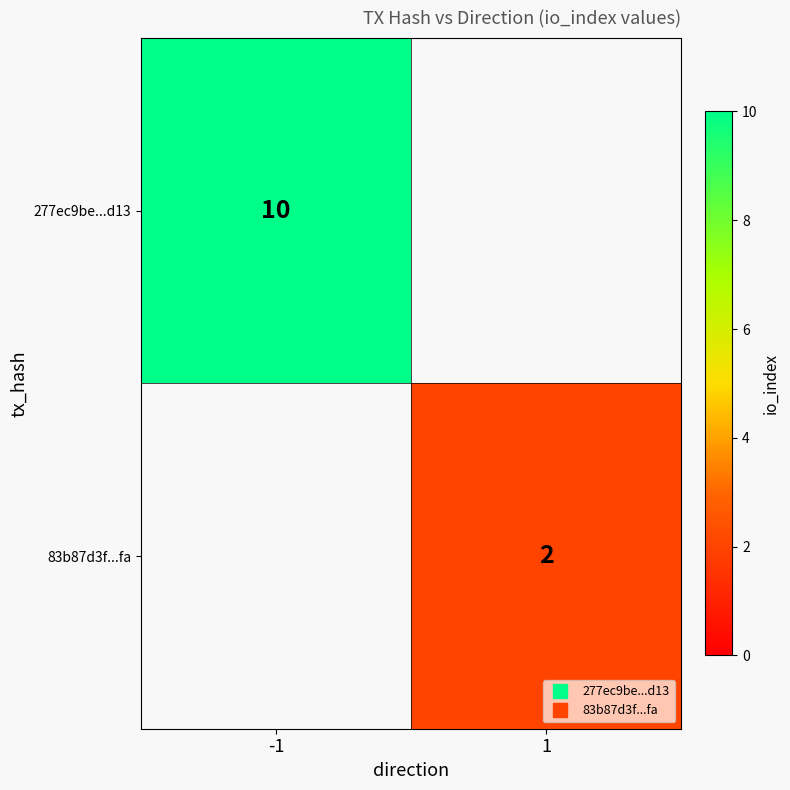

List the series in order of their overall mean, highest first.

277ec9be...d13, 83b87d3f...fa